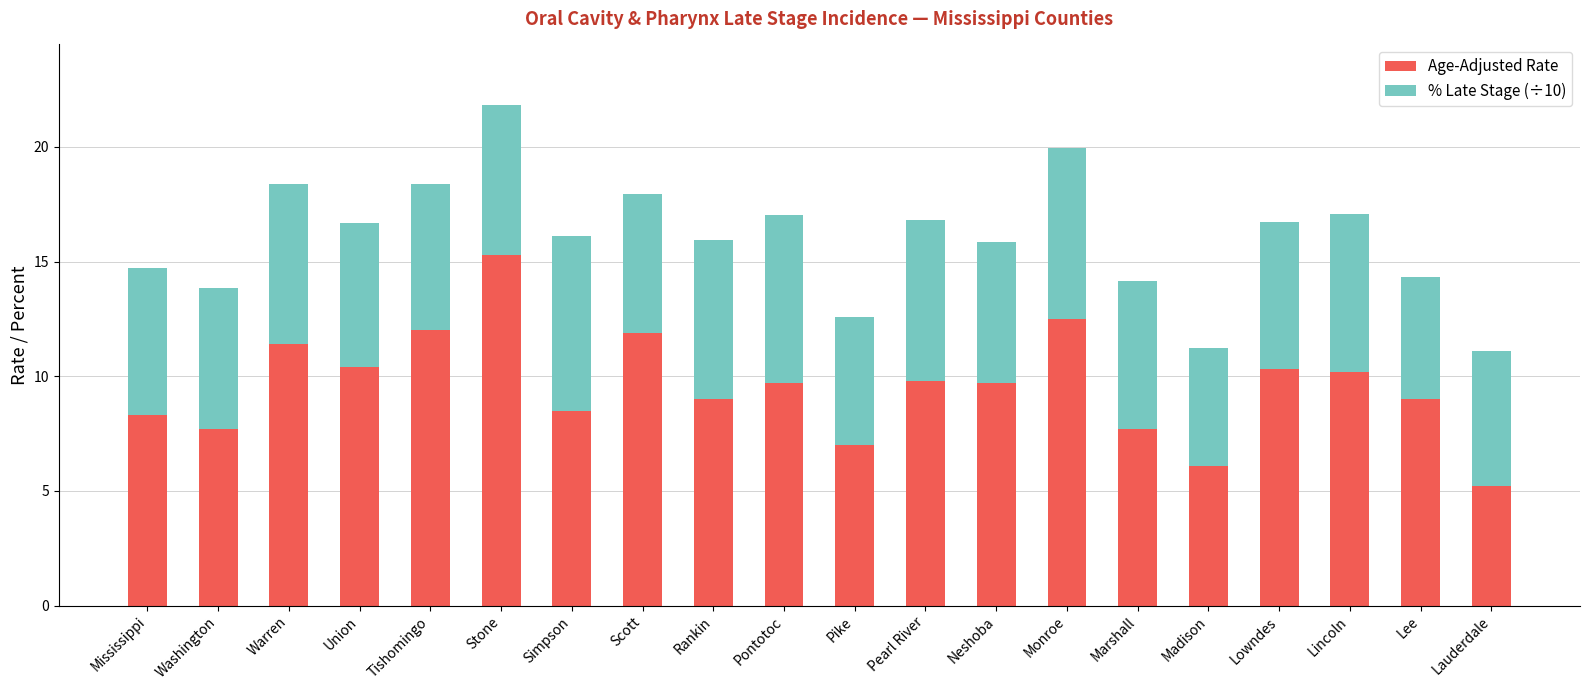

What is the difference between the second highest and second lowest values in the Age-Adjusted Rate series?

6.4